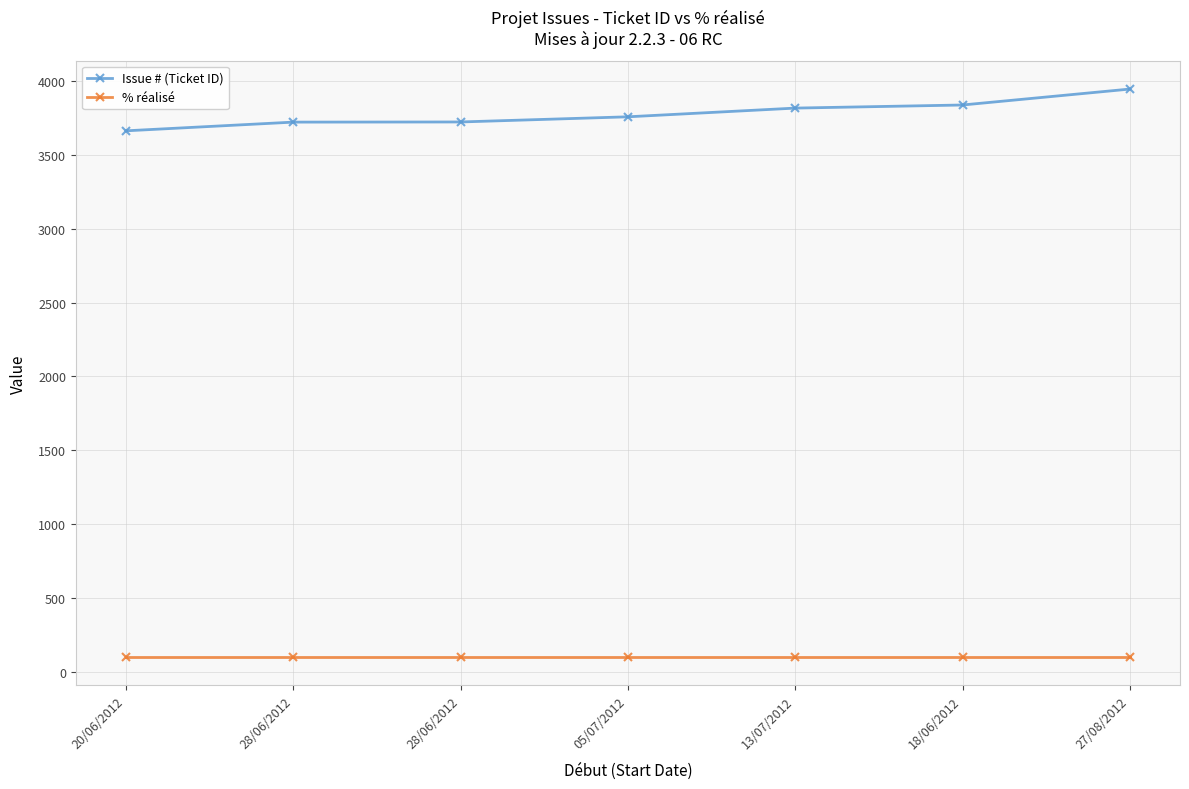

True or false: Issue # (Ticket ID) and % réalisé cross at least once.

False